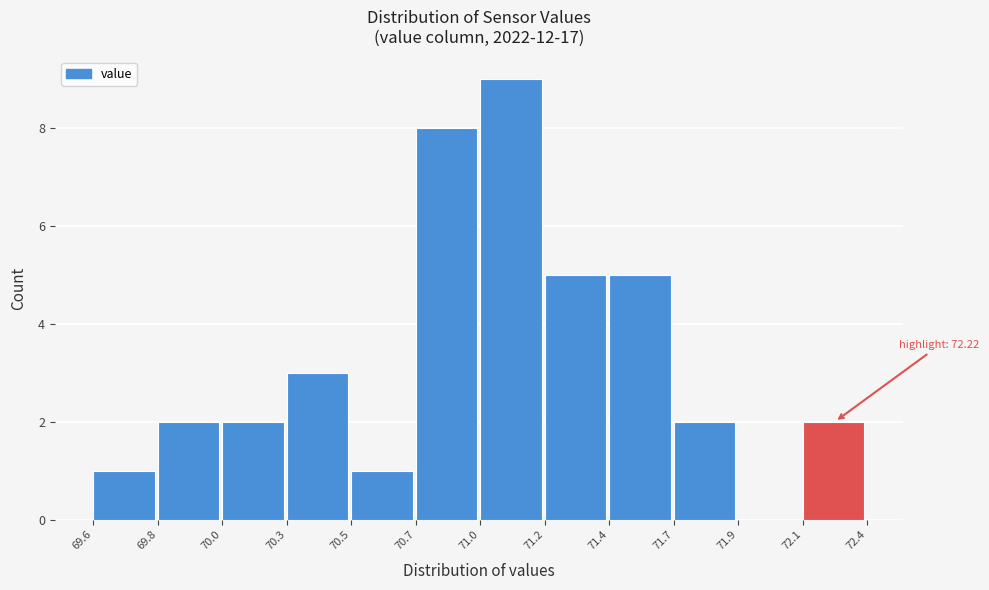

Reading right to left, what are all the values shown in this chart?

72.1=2	71.9=0	71.7=2	71.4=5	71.2=5	71.0=9	70.7=8	70.5=1	70.3=3	70.0=2	69.8=2	69.6=1